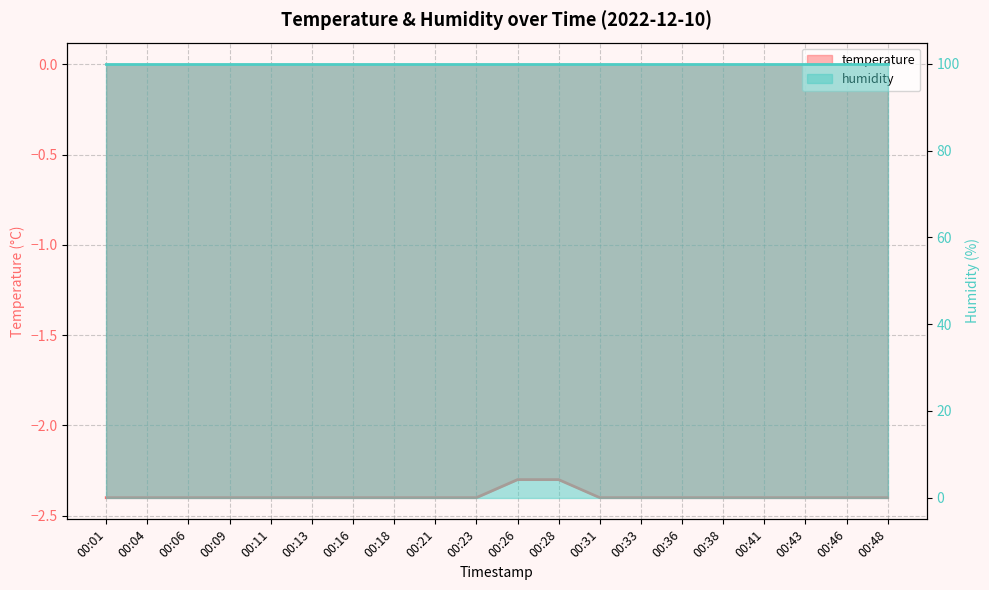

What is the sum of all values?

-47.8